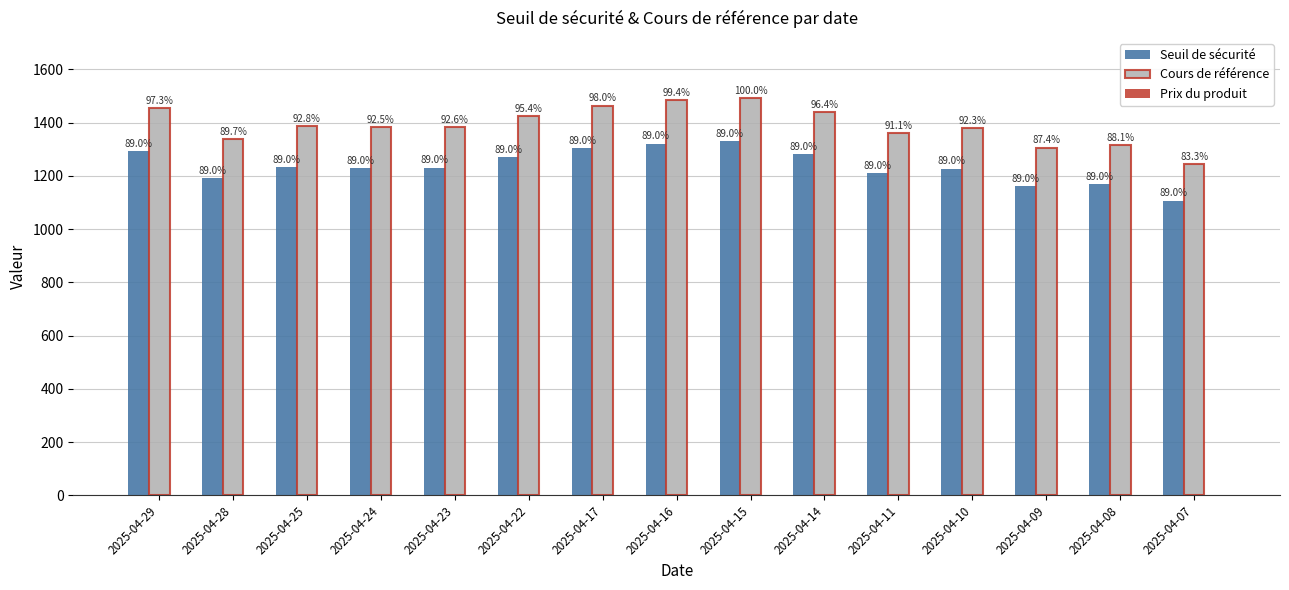

Reading left to right, transcribe all the data shown in this chart.

Seuil de sécurité: 1293.6	1192.2	1234.0	1230.4	1231.3	1269.1	1303.0	1321.2	1329.7	1281.6	1210.8	1227.8	1162.8	1170.8	1107.2
Cours de référence: 1453.5	1339.5	1386.5	1382.5	1383.5	1426.0	1464.0	1484.5	1494.0	1440.0	1360.5	1379.5	1306.5	1315.5	1244.0
Prix du produit: 0.0	0.0	0.0	0.0	0.0	0.0	0.0	0.0	0.0	0.0	0.0	0.0	0.0	0.0	0.0